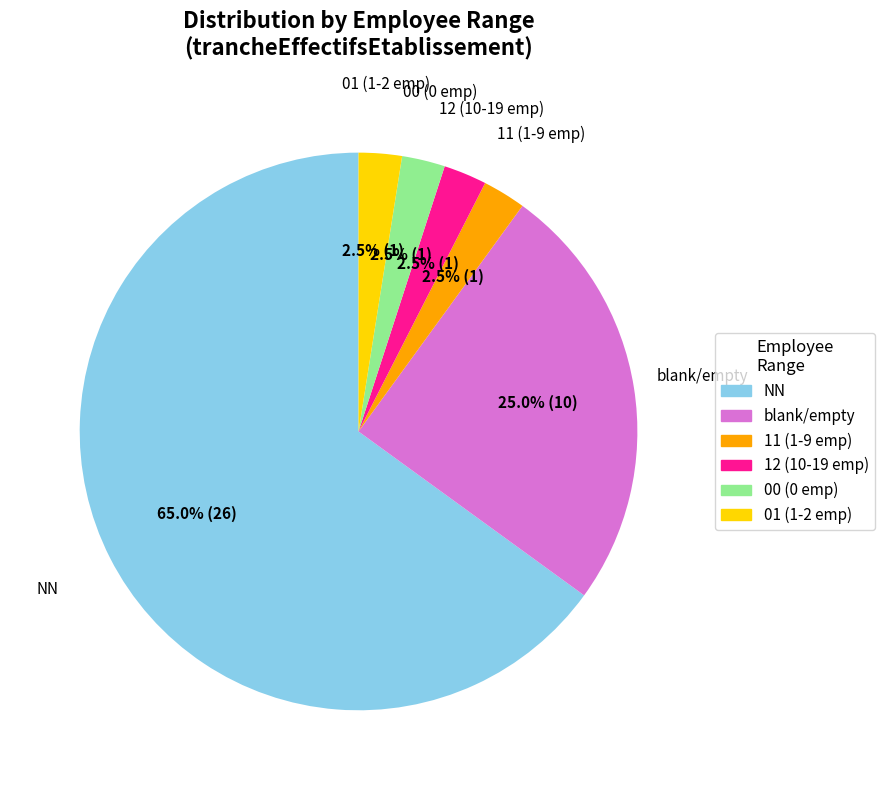

What is the ratio of the value at 11 (1-9 emp) to the value at 01 (1-2 emp)?

1.0